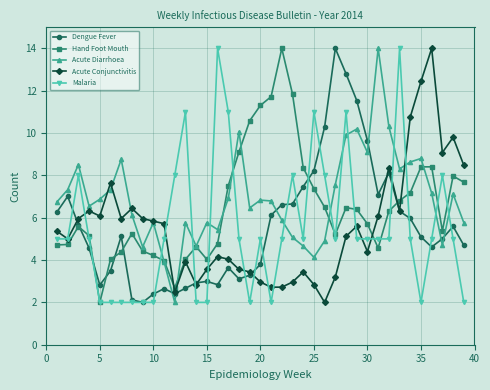

What is the value of the Dengue Fever point at the 3rd from the left?

5.7